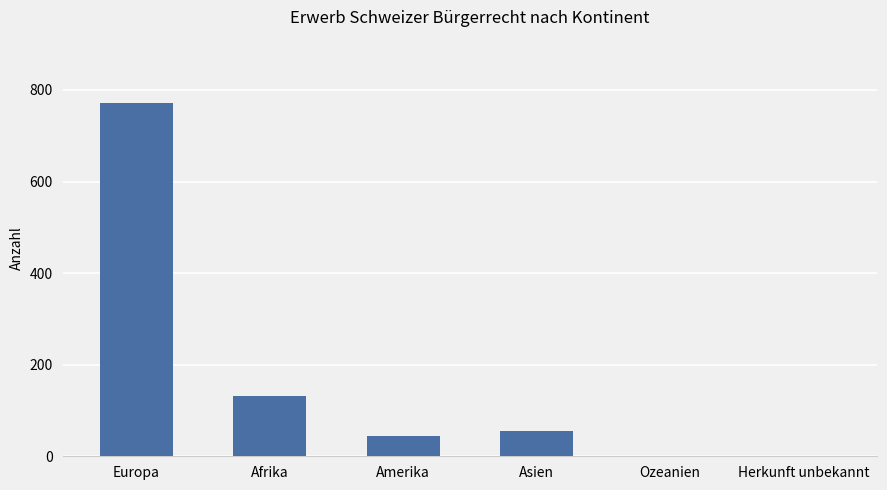

Where is the data nearest to the value 385?

Afrika